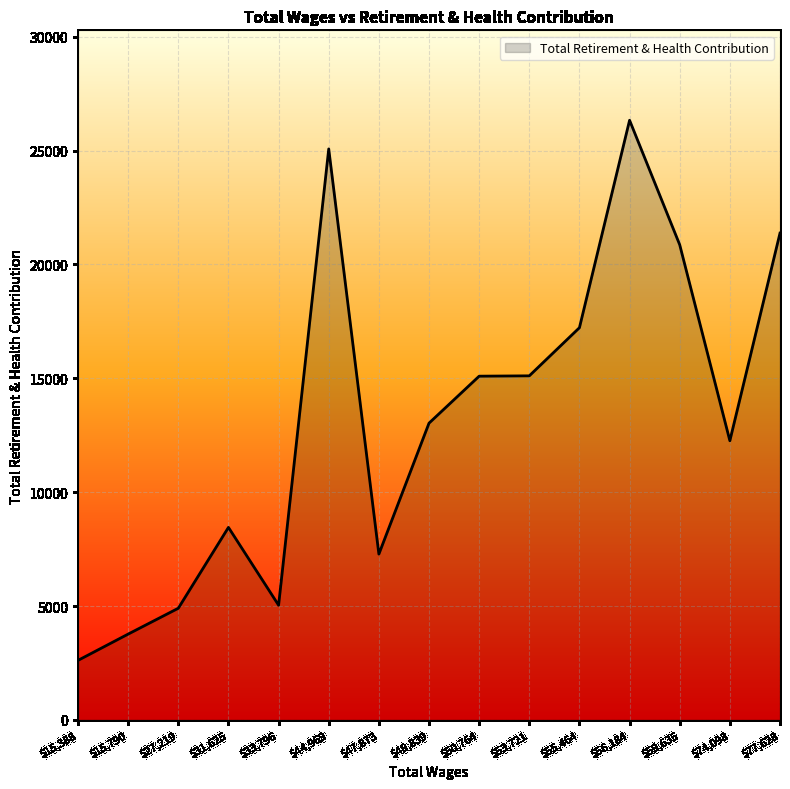

What is the sum of all values?

198415